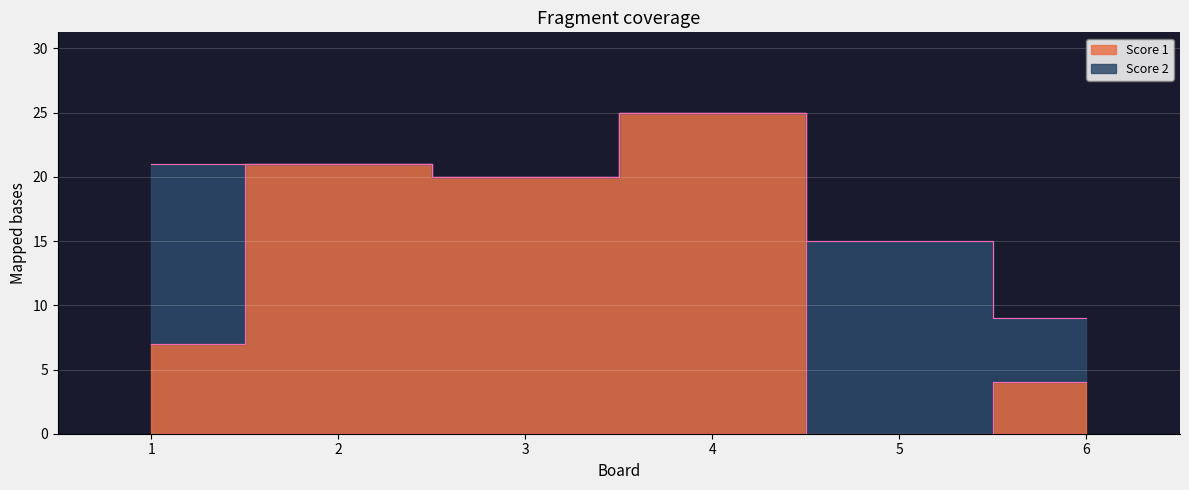

The value at 1 is 7. True or false?

True